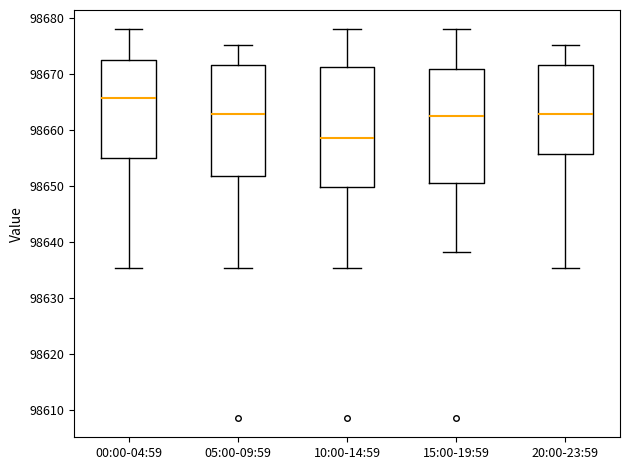

Which box's median line is the lowest?

10:00-14:59